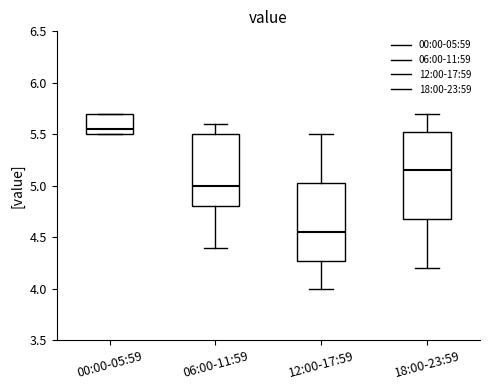

Comparing the boxes themselves (not the whiskers), which one is the tallest?

18:00-23:59